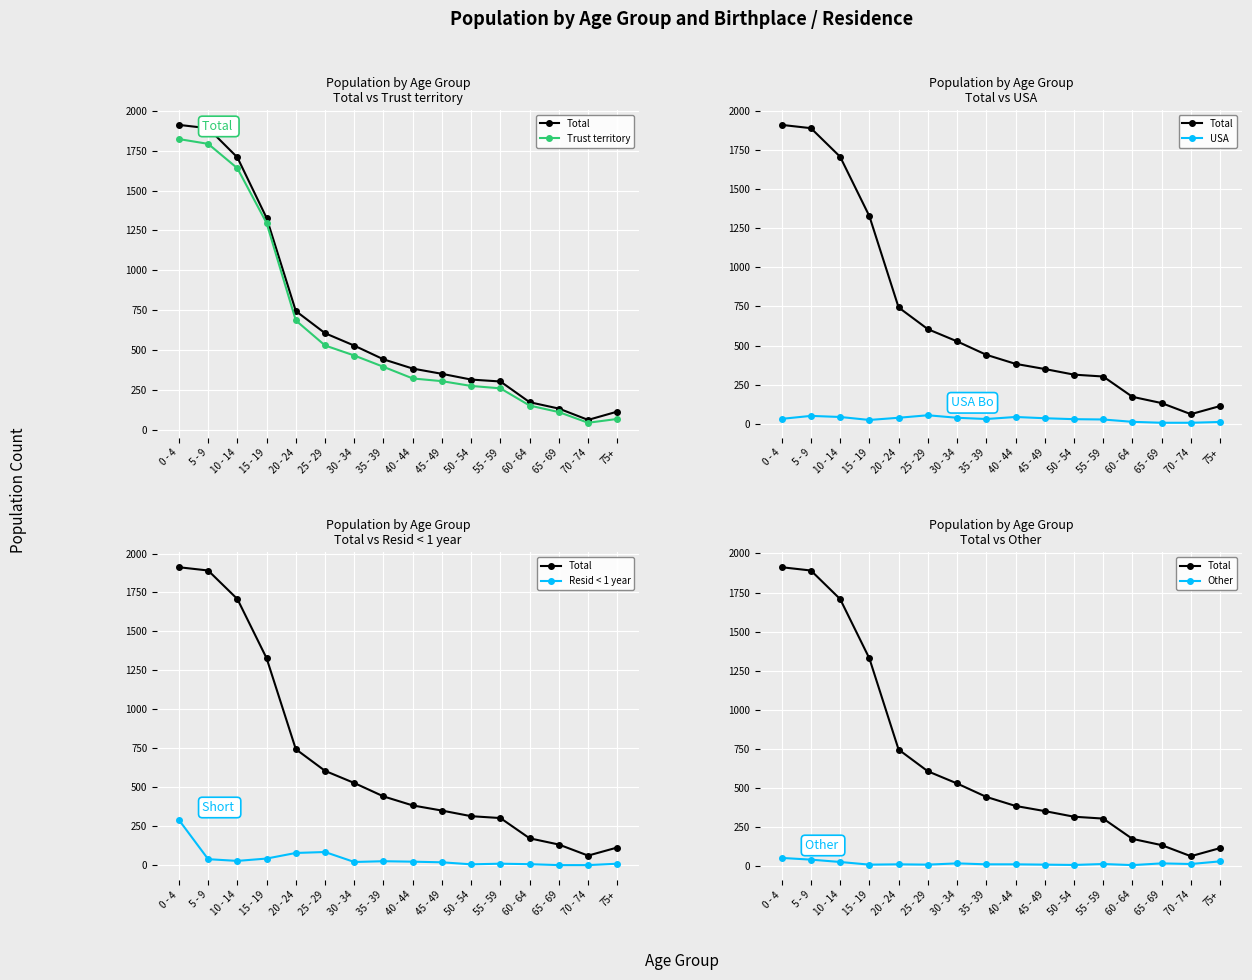

What is the difference between the Total values at 10 - 14 and 5 - 9?

183